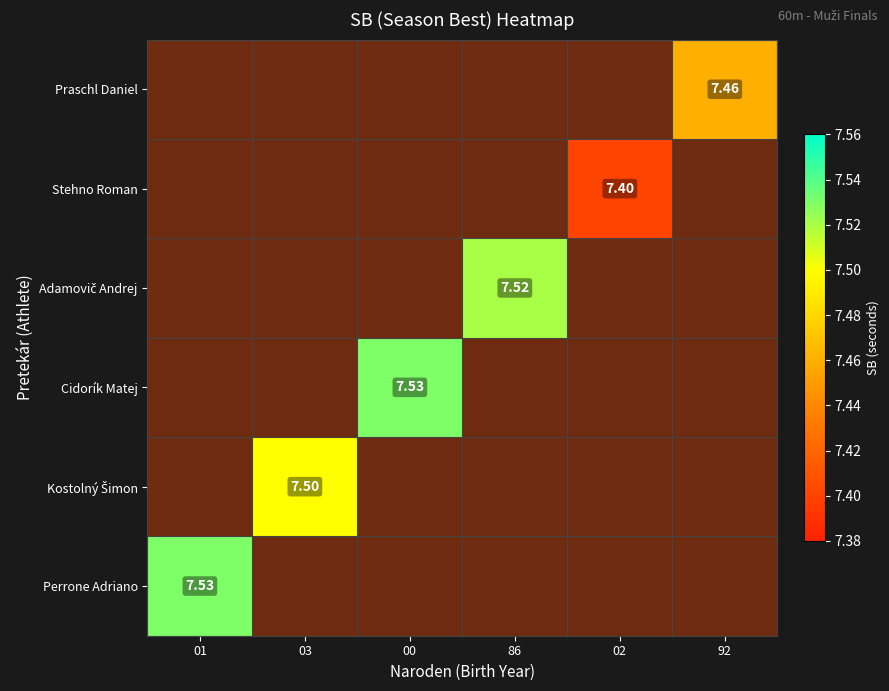

Which series has the widest spread of values?

Perrone Adriano